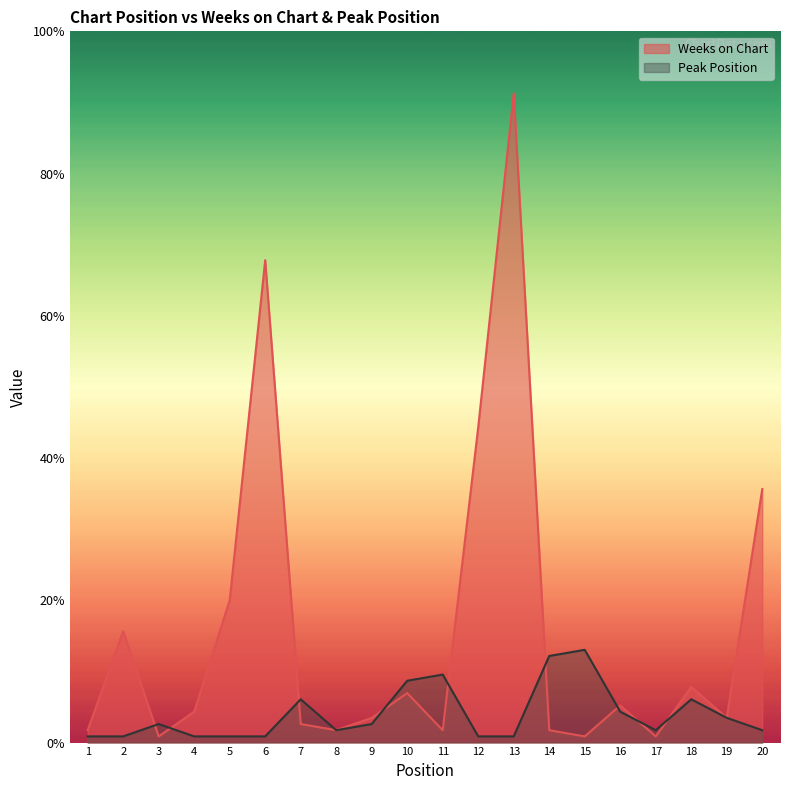

Does the chart have visible grid lines?

No